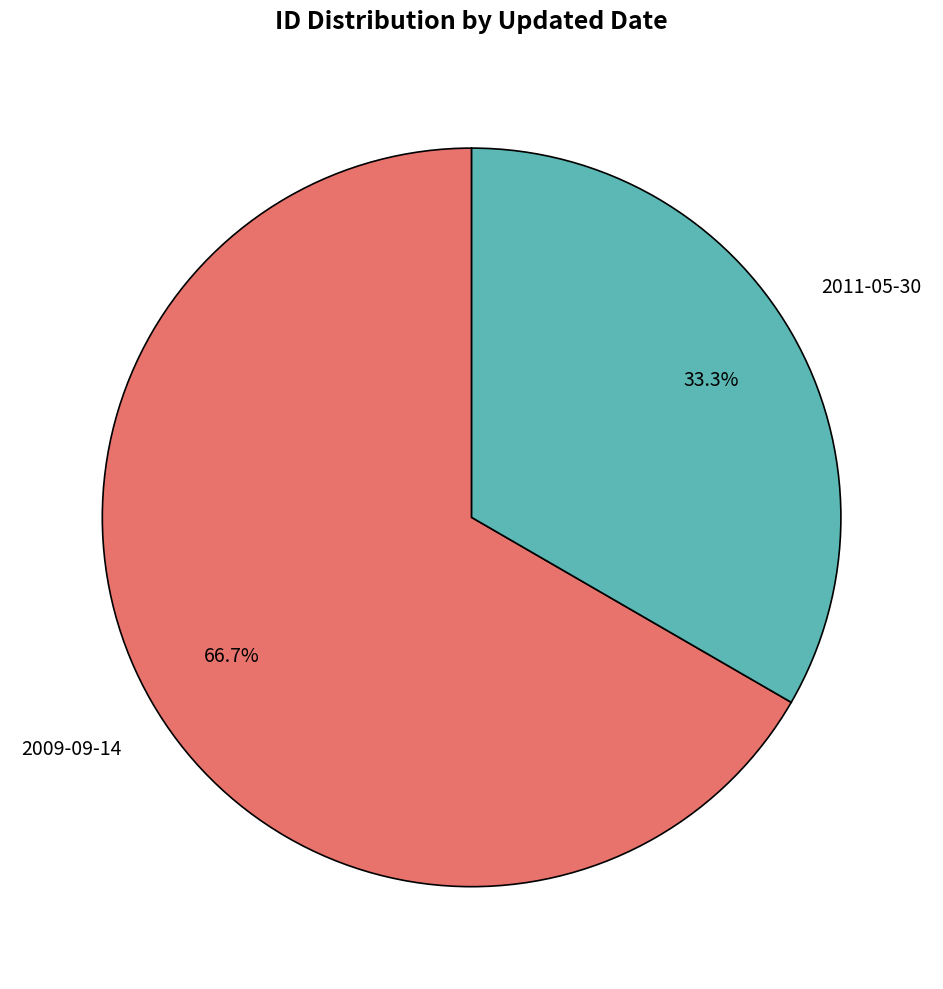

Is there any slice that represents more than half of the pie?

Yes